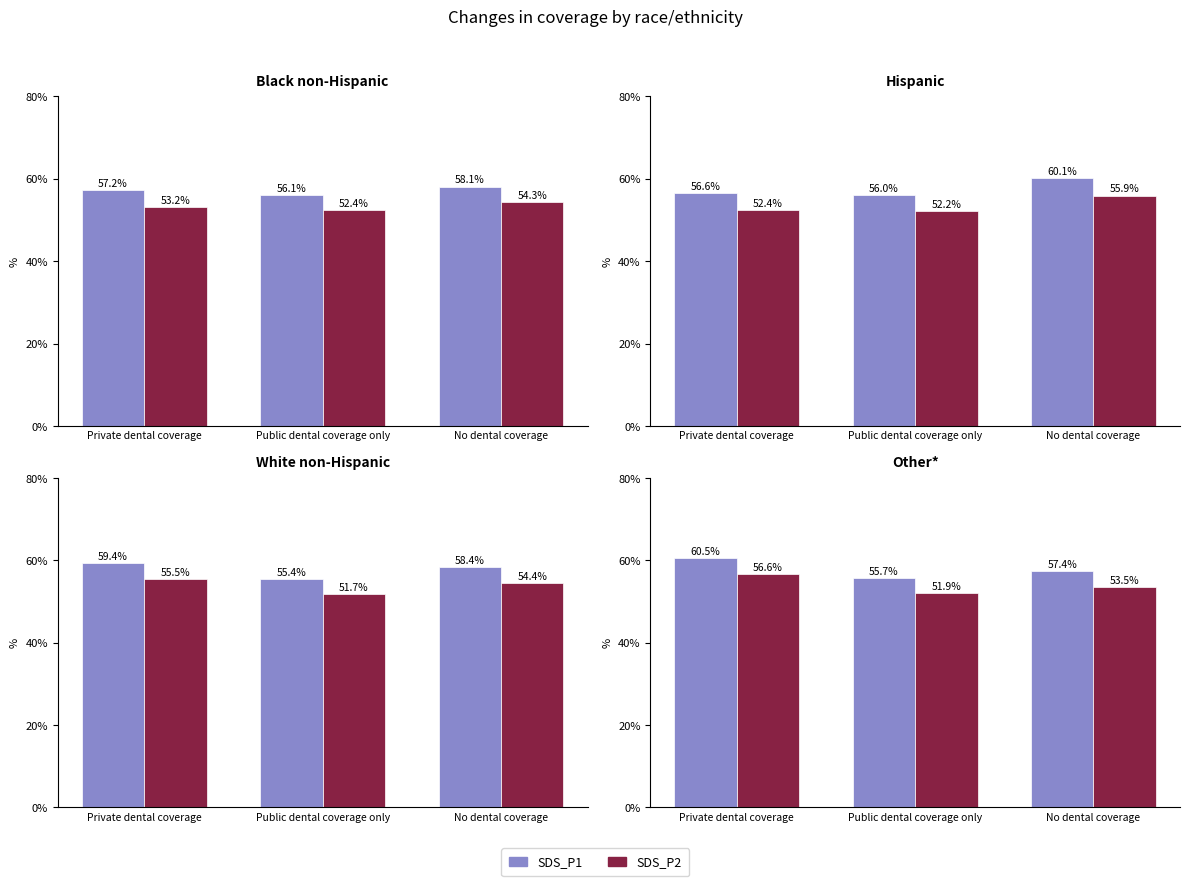

Rank the series by their average value, from lowest to highest.

SDS_P2, SDS_P1